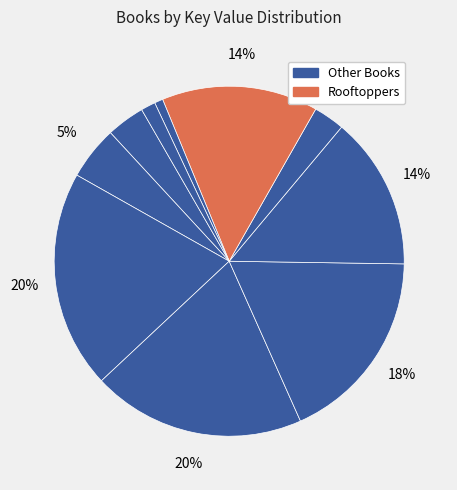

How many slices are in this pie chart?

10